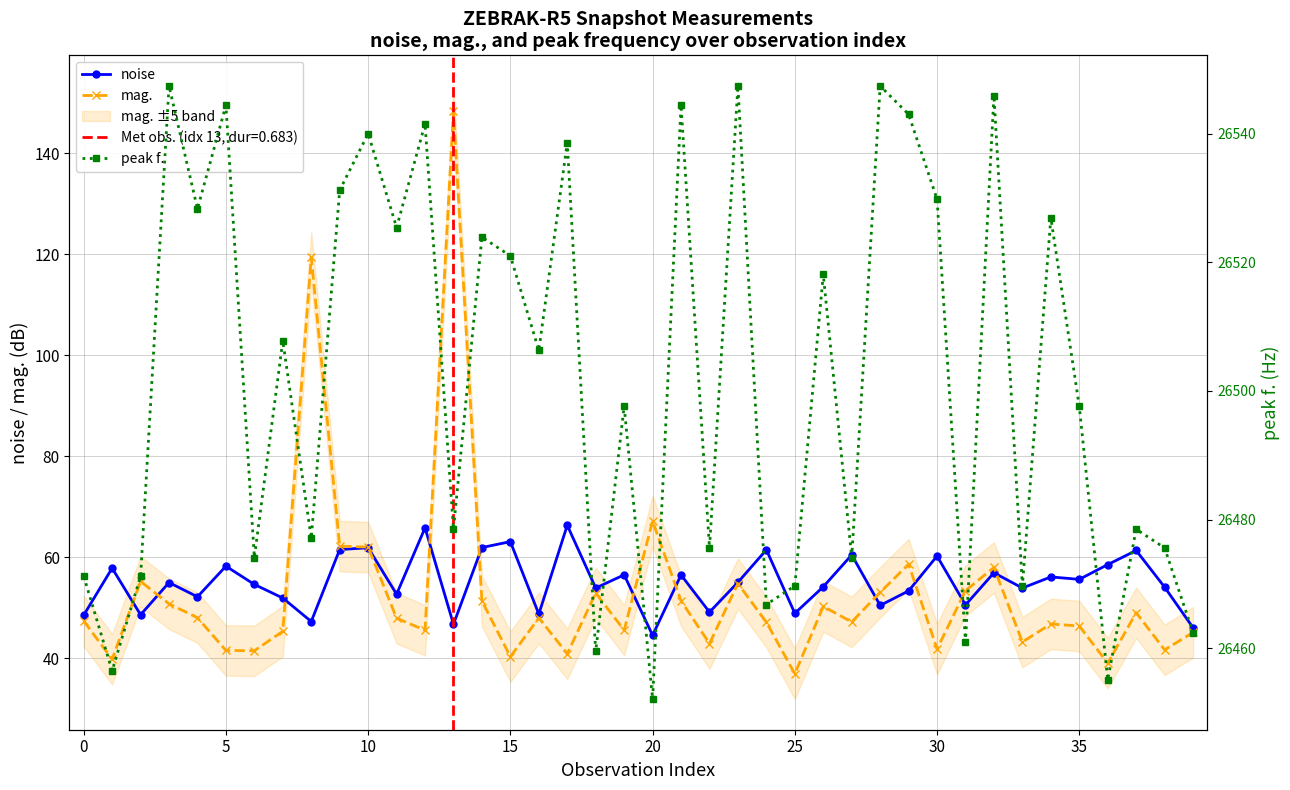

True or false: mag. and peak f. cross at least once.

False